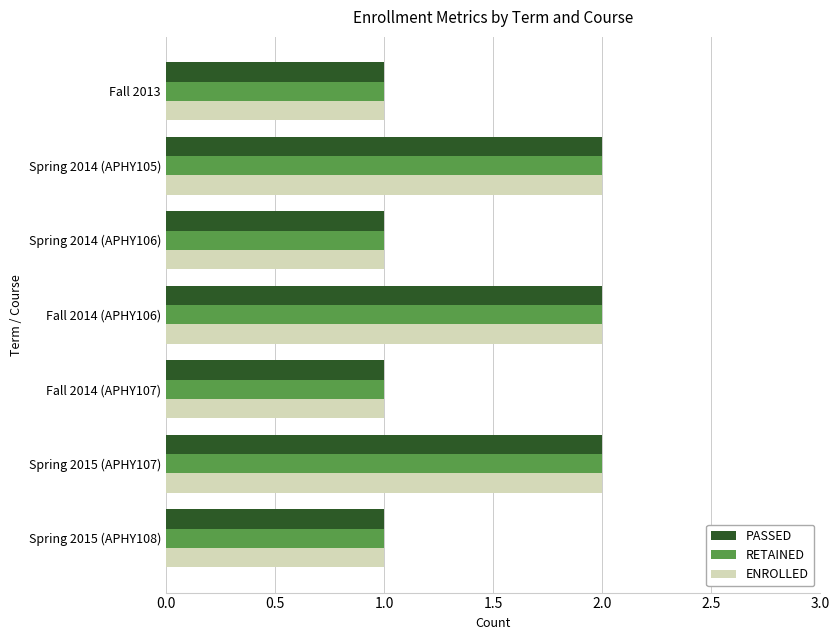

Is the value of ENROLLED at Fall 2014 (APHY107) greater than the value of PASSED at Fall 2014 (APHY106)?

No